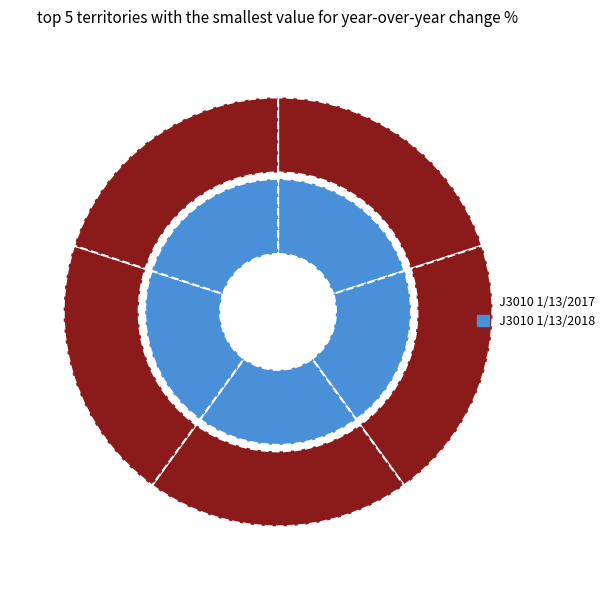

Count the number of slices in the pie.

5